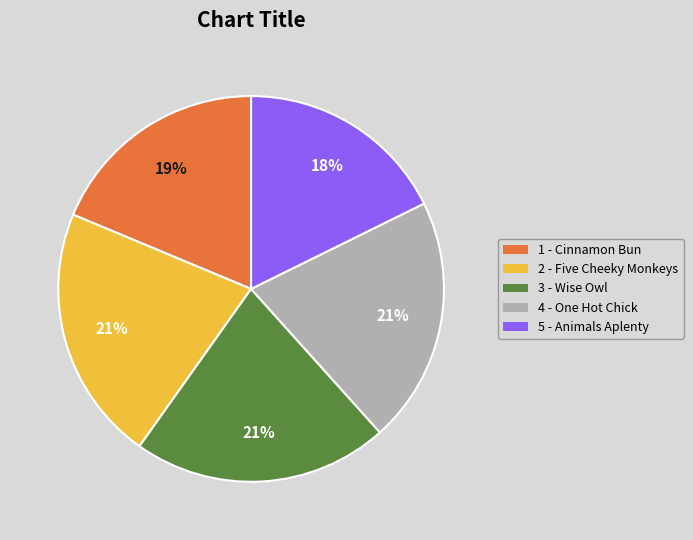

Is there a majority slice in this chart?

No